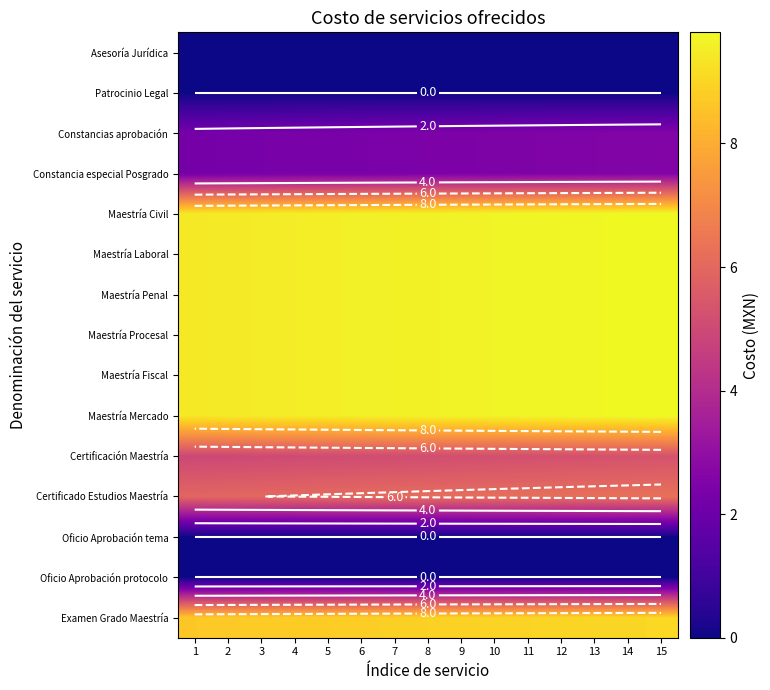

The value of Asesoría Jurídica at 5 is 0.0. True or false?

True